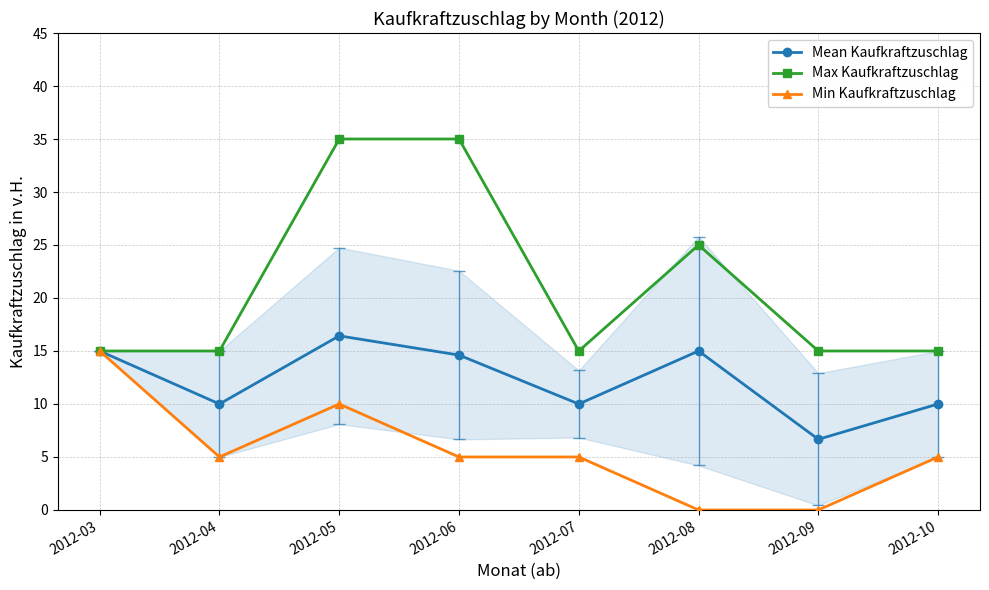

What is the value of the Mean Kaufkraftzuschlag point at the 2nd from the left?

10.0